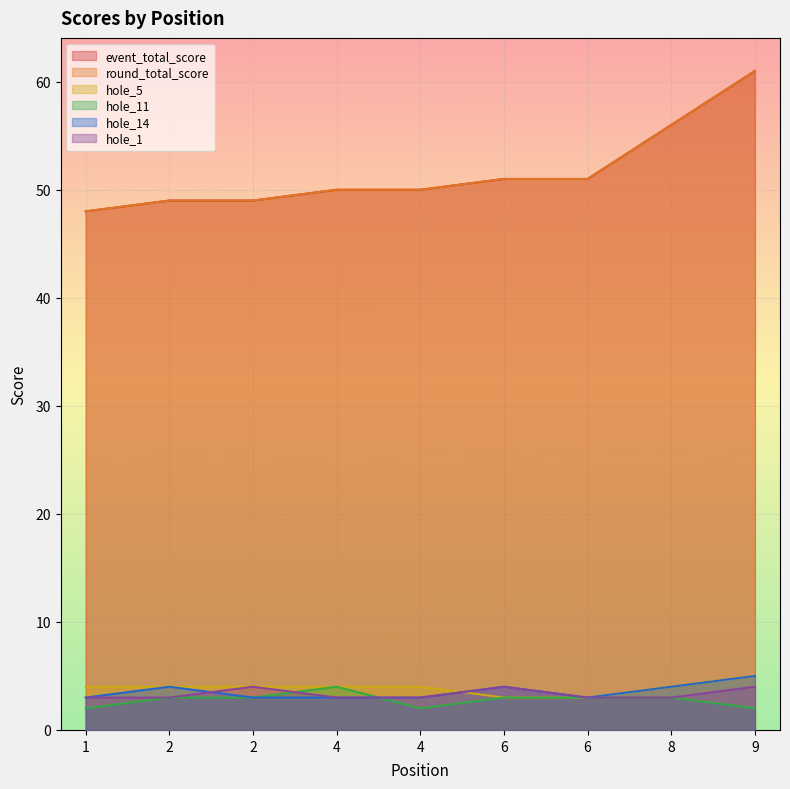

At which label does hole_11 reach its peak?

4